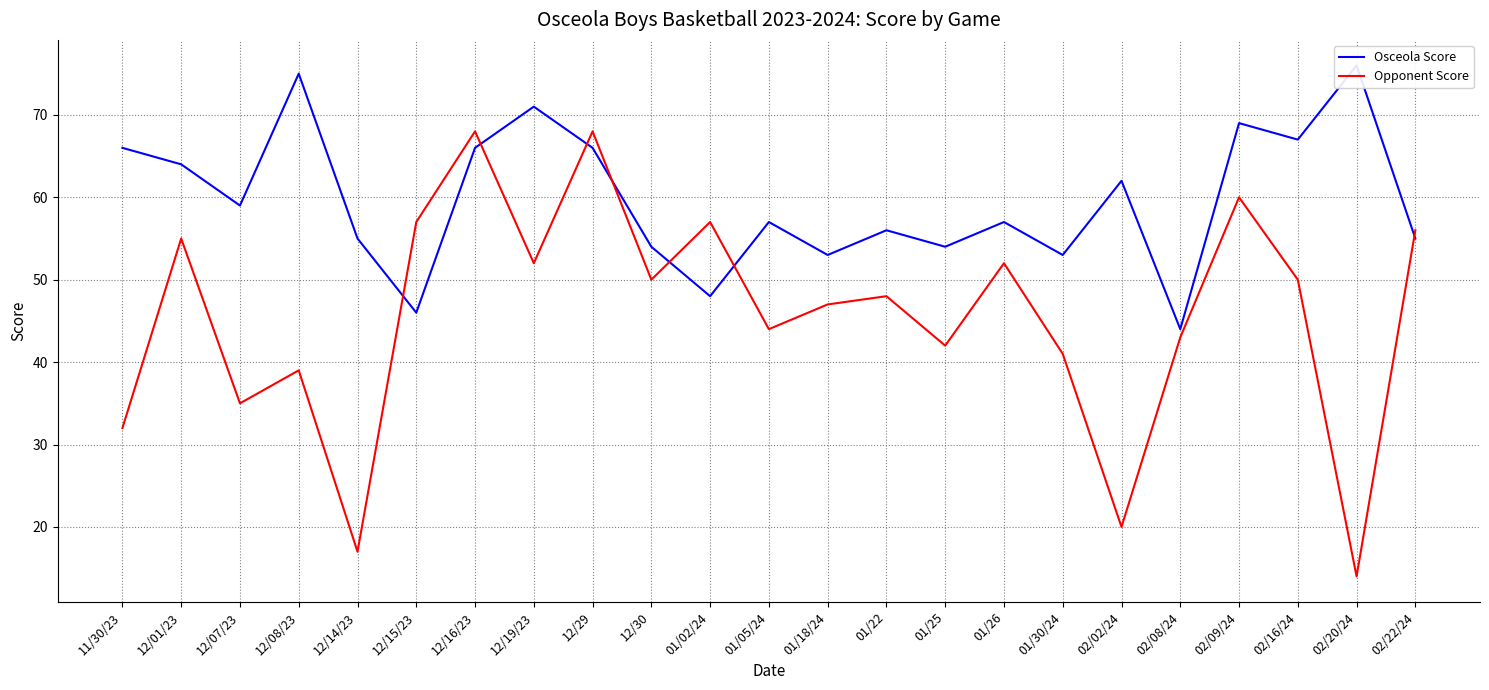

What is the sum of all Osceola Score values?

1373